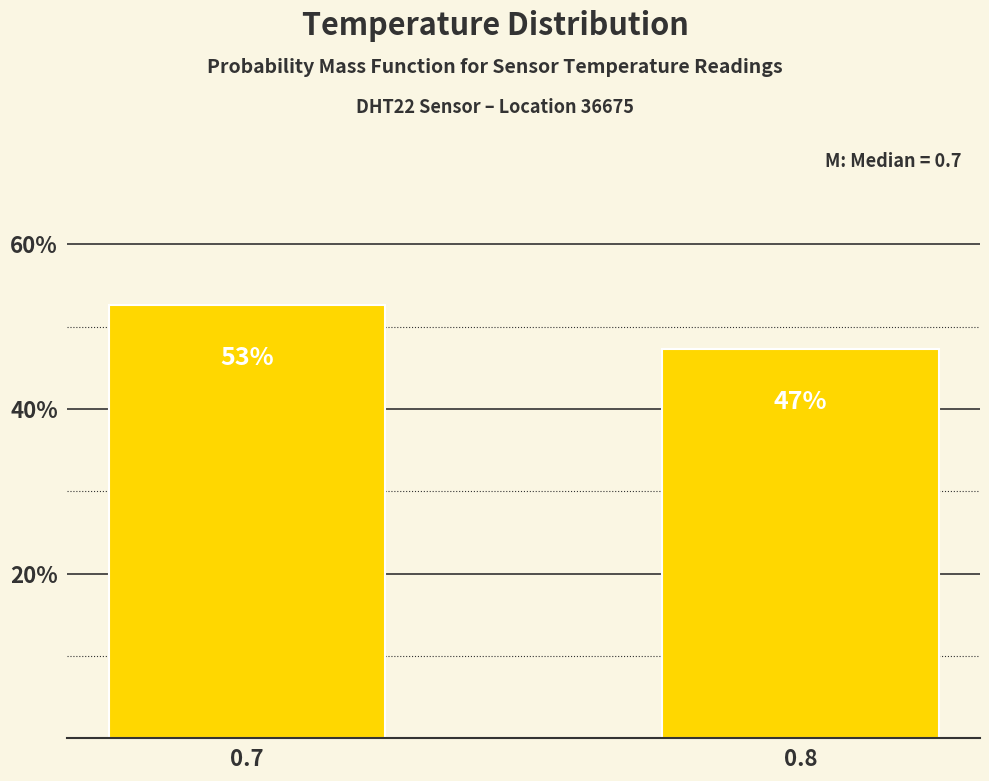

Does the chart contain any negative values?

No